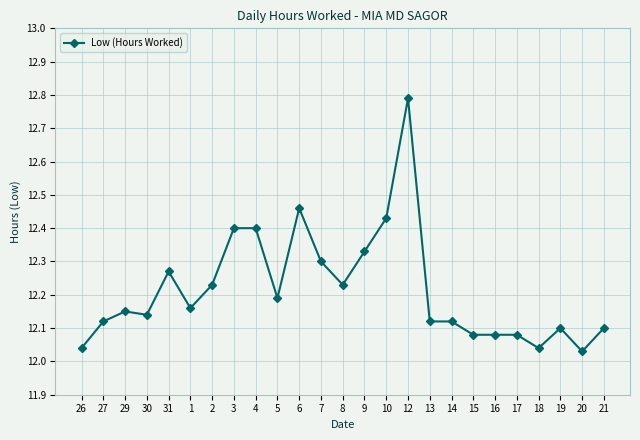

What is the label of the 12th point from the left?

7